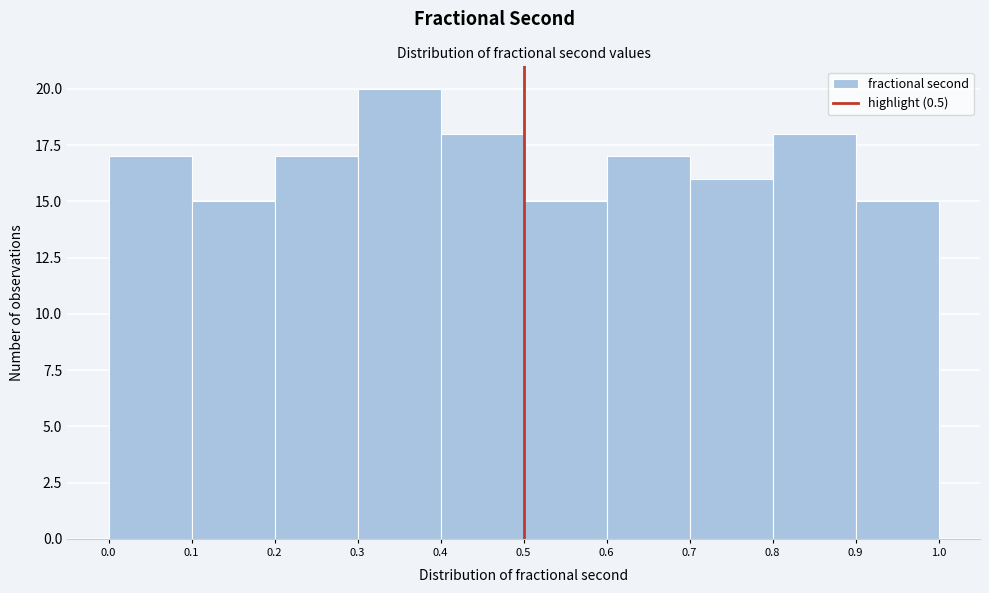

Reading left to right, transcribe this chart: for each bar, give the range it covers on the x-axis and its height. The values are not printed on the chart, so give them approximately, as read against the axis.

0.0 to 0.1: 17
0.1 to 0.2: 15
0.2 to 0.3: 17
0.3 to 0.4: 20
0.4 to 0.5: 18
0.5 to 0.6: 15
0.6 to 0.7: 17
0.7 to 0.8: 16
0.8 to 0.9: 18
0.9 to 1.0: 15